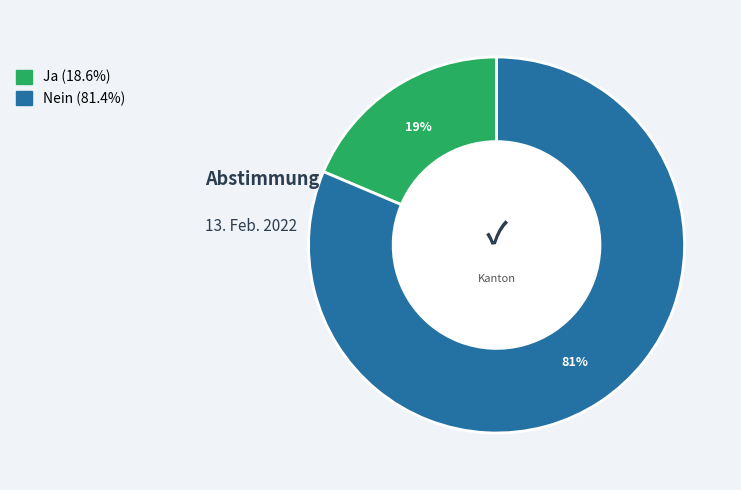

Between Ja and Nein, which is larger?

Nein